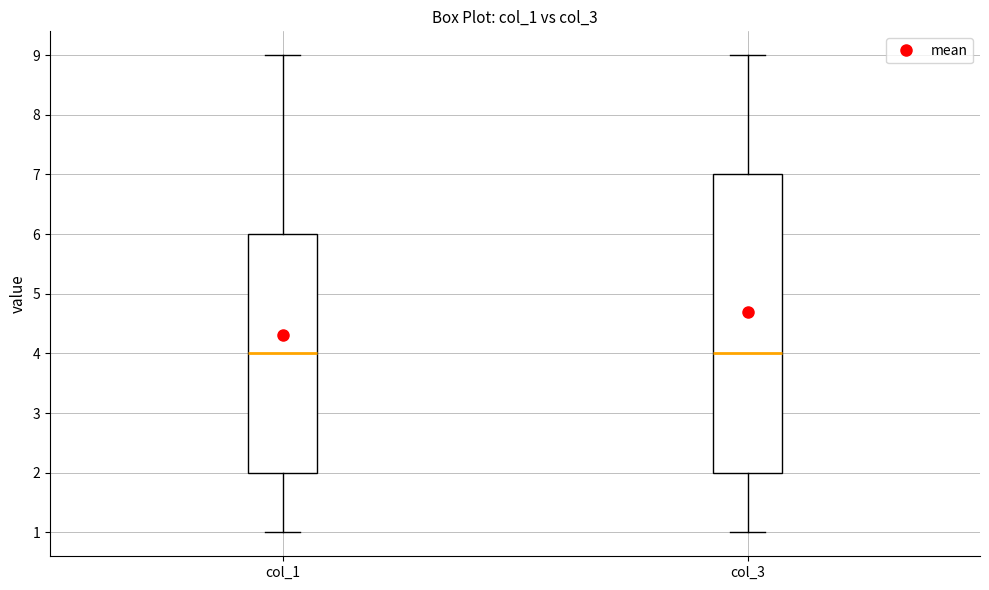

Comparing the boxes themselves (not the whiskers), which one is the tallest?

col_3